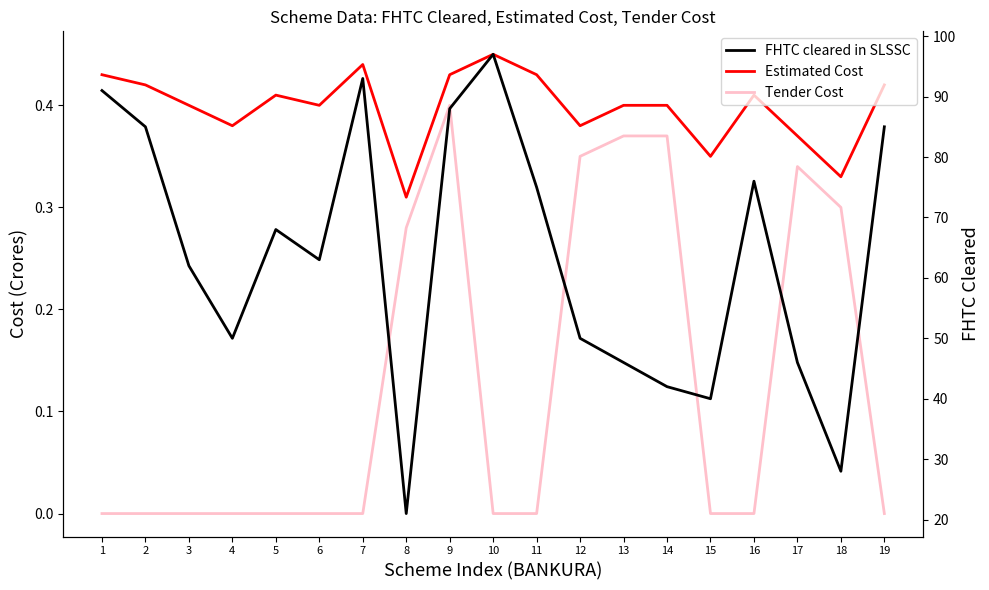

What are all the series names shown in the legend?

Estimated Cost, Tender Cost, FHTC cleared in SLSSC